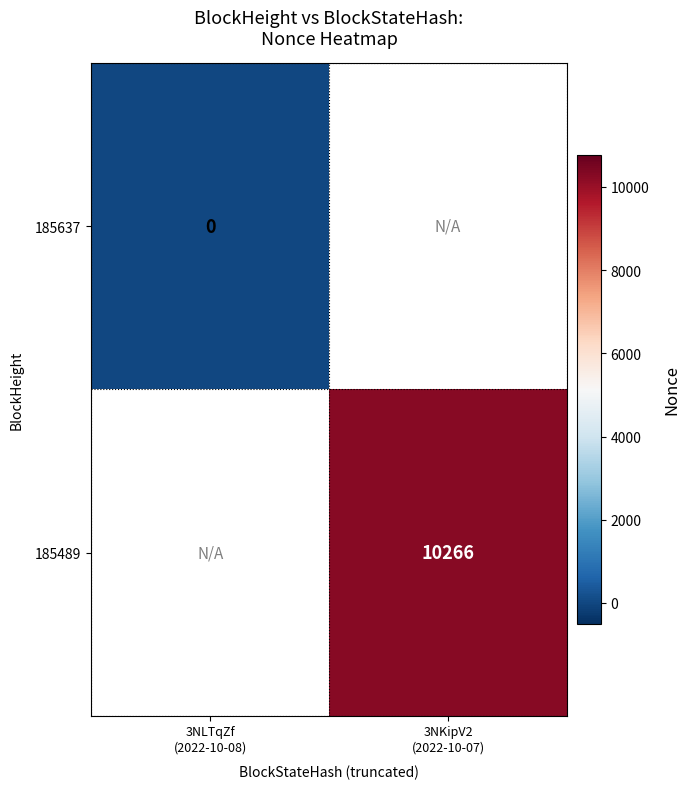

At how many categories does at least one series exceed 8383?

1